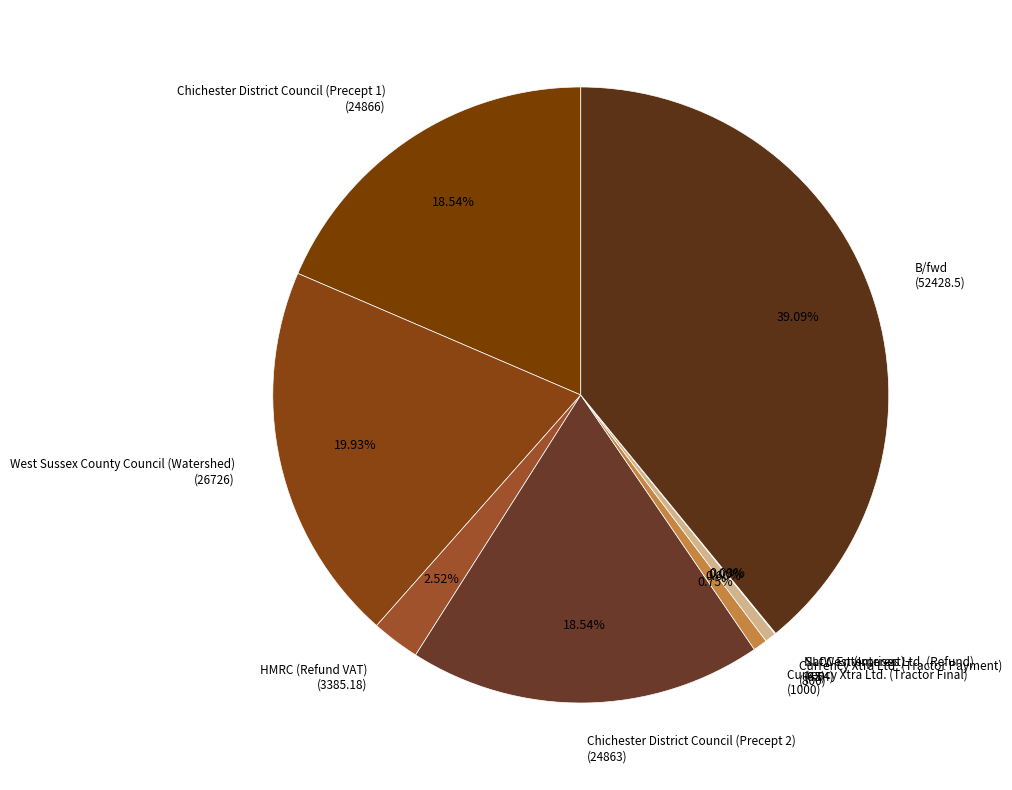

Which has a higher value, Chichester District Council (Precept 2) (24863) or Currency Xtra Ltd. (Tractor Final) (1000)?

Chichester District Council (Precept 2) (24863)